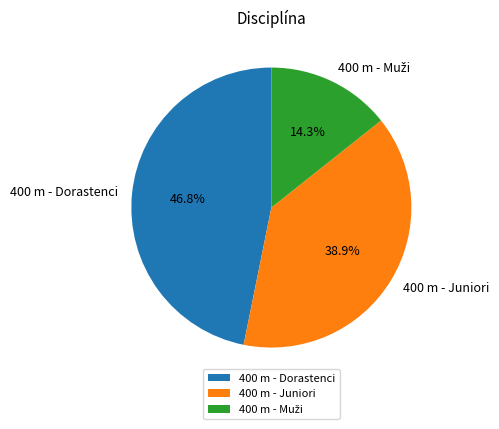

What percentage is NOT represented by 400 m - Juniori?

61.1%